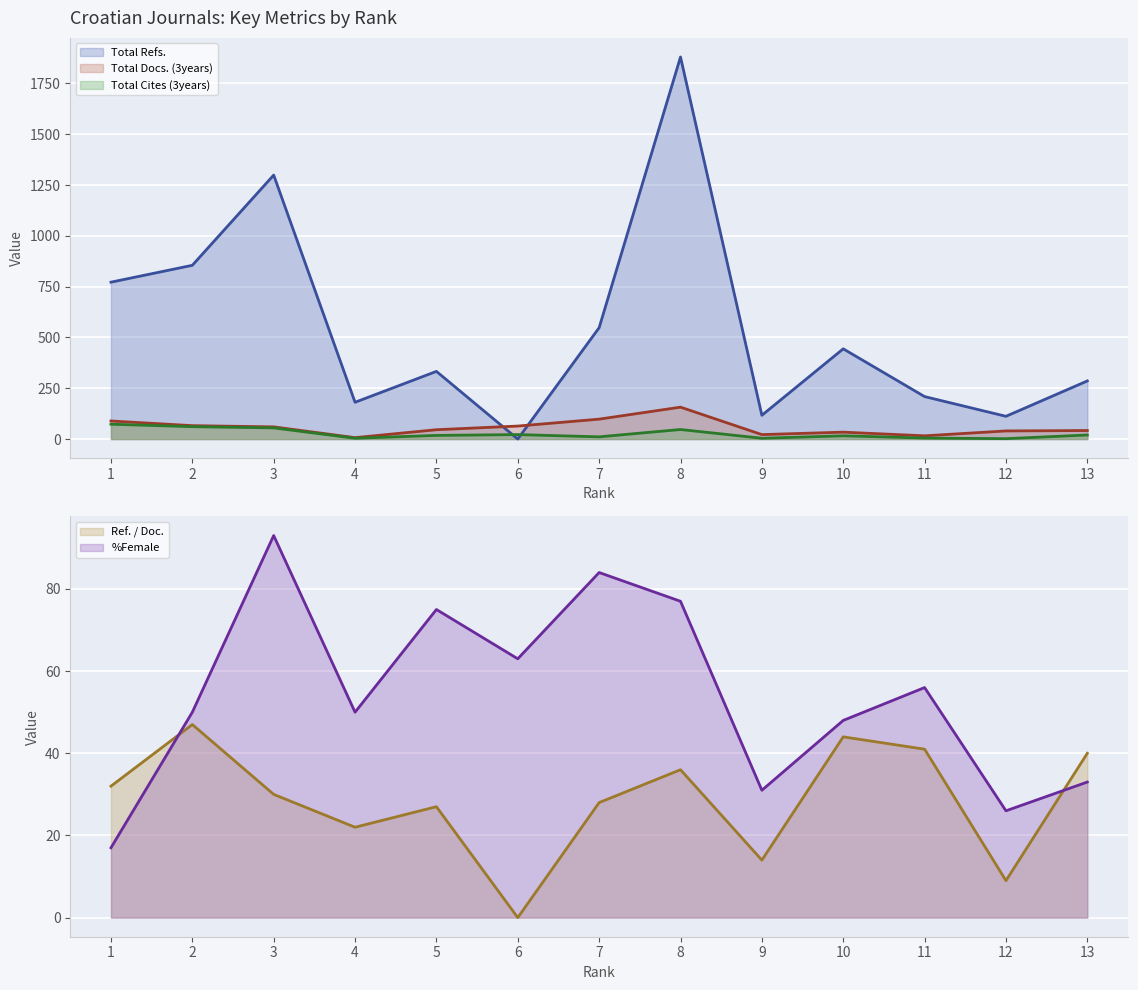

What is the sum of all Total Refs. values?

7036